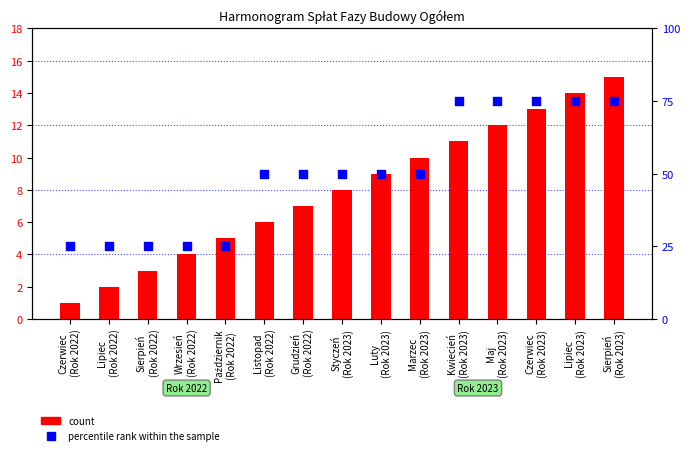

Which series reaches the maximum Y coordinate?

percentile rank within the sample